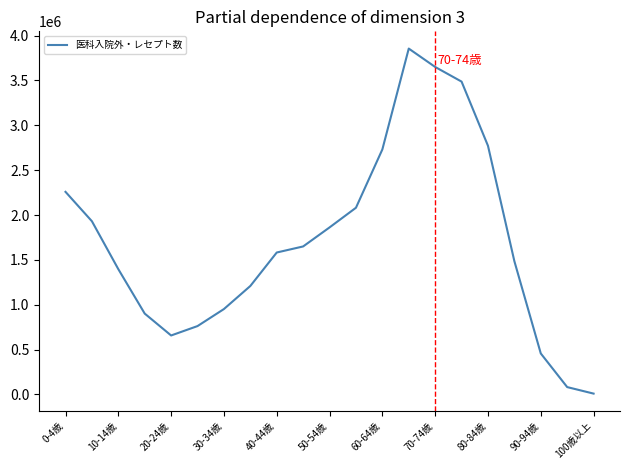

What is the maximum value shown in the chart?

3855722